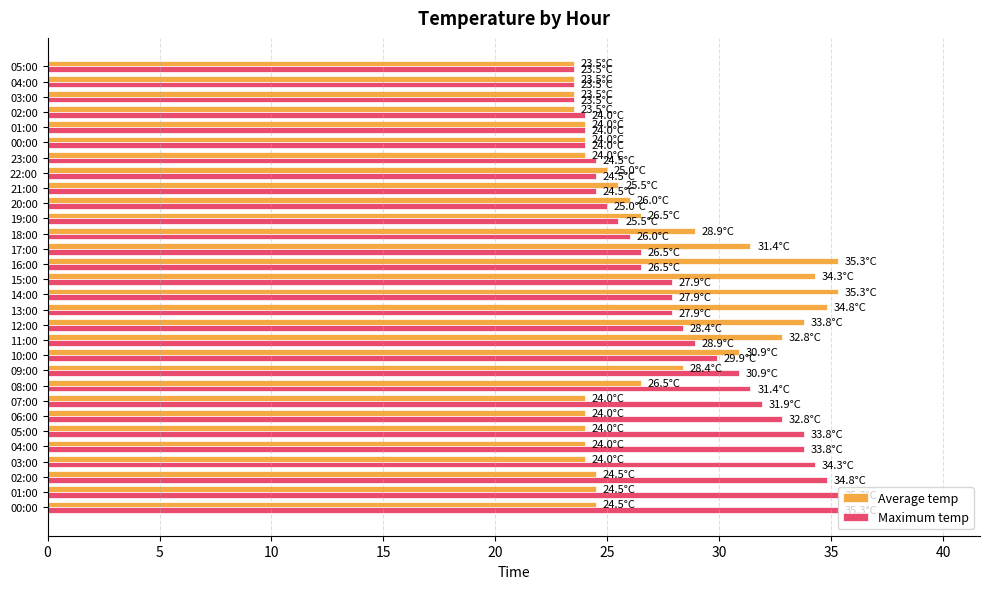

List the series in order of their overall mean, lowest first.

Average temp, Maximum temp